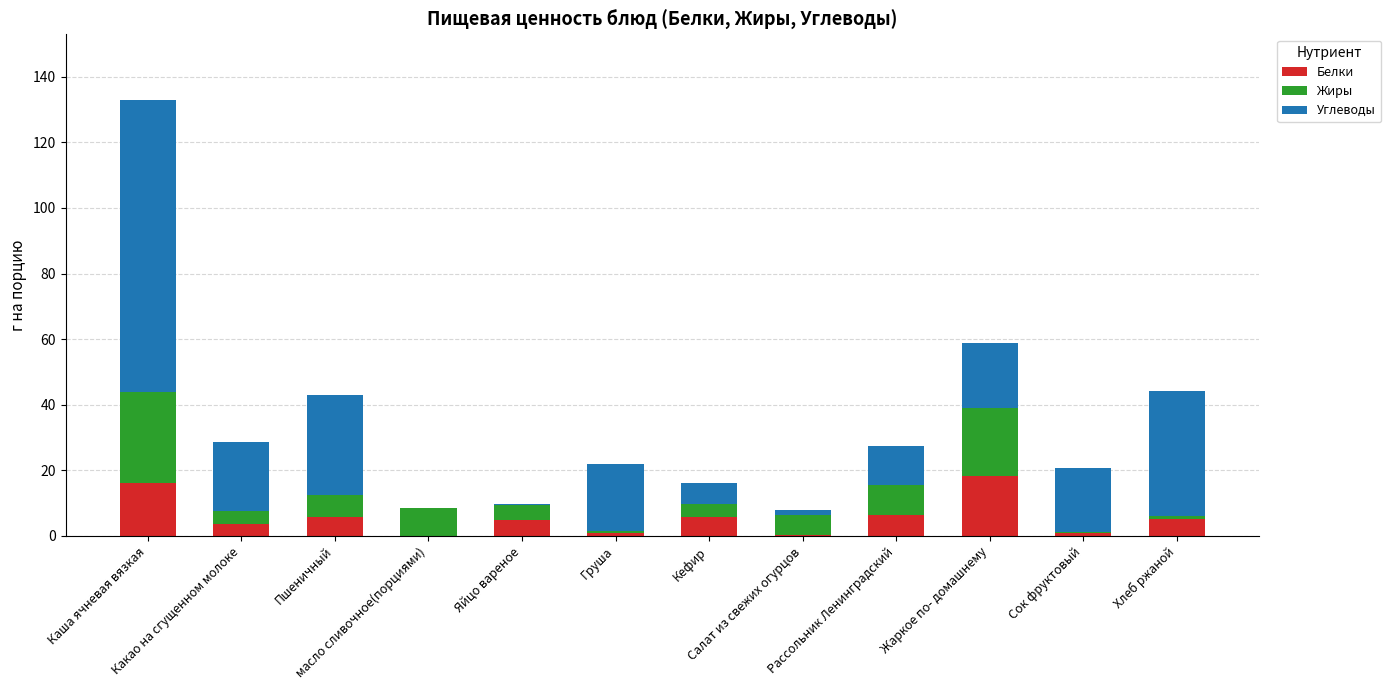

What is the maximum value for Белки?

18.4